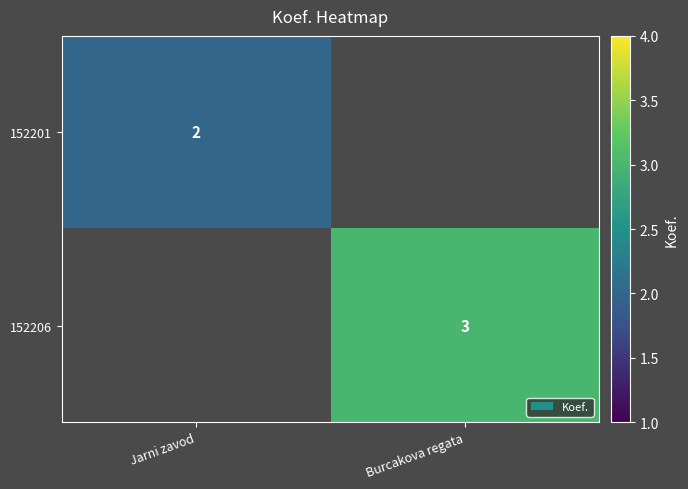

The 152201 series shows 2 at Jarni zavod. True or false?

True